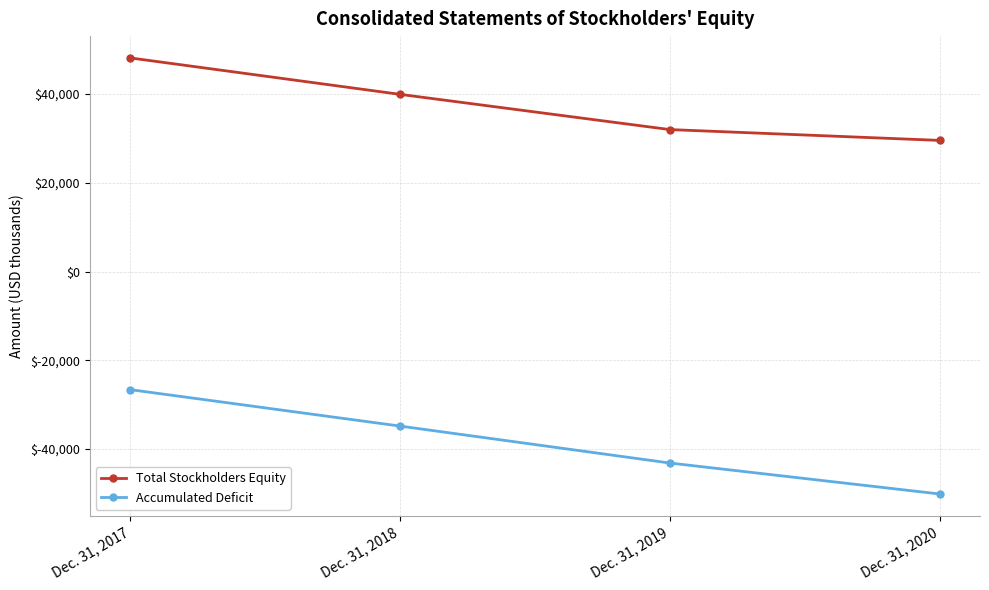

Reading right to left, transcribe all the data shown in this chart.

Total Stockholders Equity: Dec. 31, 2020=29559	Dec. 31, 2019=32000	Dec. 31, 2018=39943	Dec. 31, 2017=48156
Accumulated Deficit: Dec. 31, 2020=-50155	Dec. 31, 2019=-43175	Dec. 31, 2018=-34845	Dec. 31, 2017=-26631